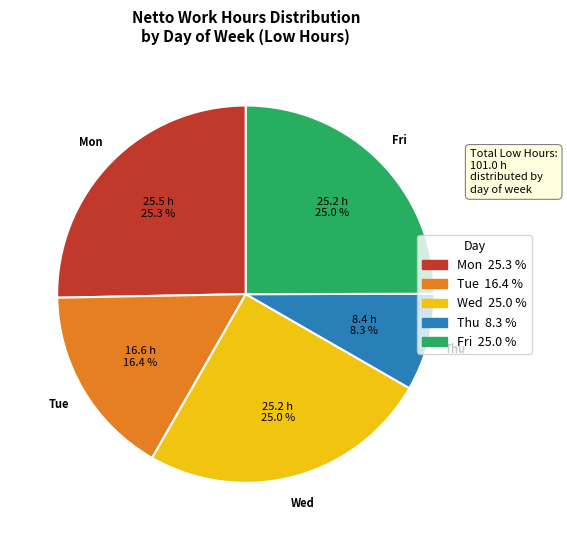

Is there any slice that represents more than half of the pie?

No